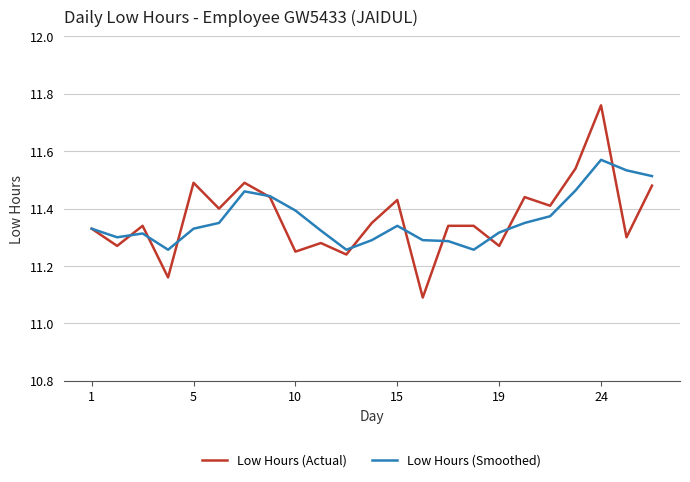

Which series has the widest spread of values?

Low Hours (Actual)